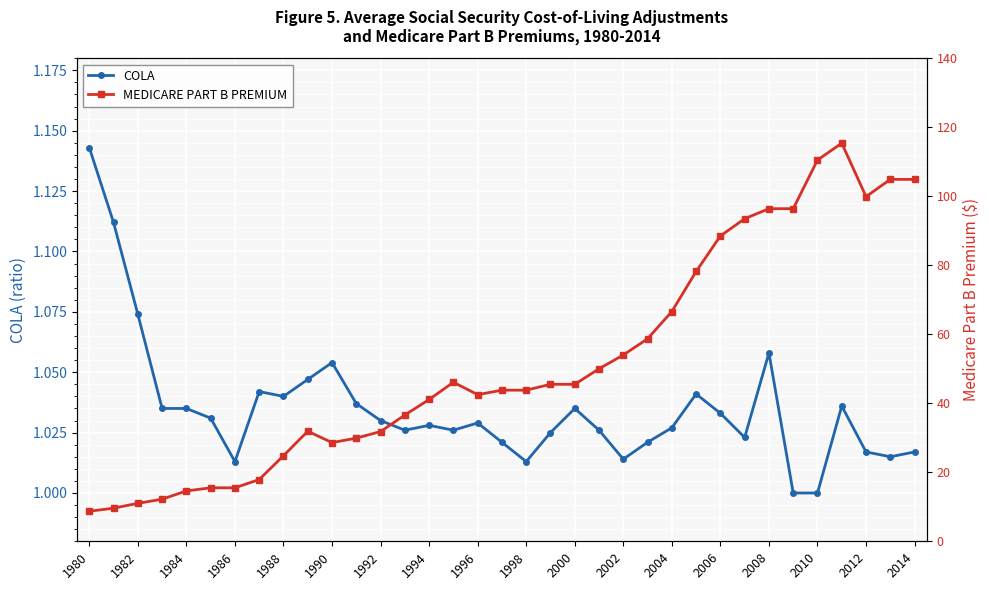

True or false: MEDICARE PART B PREMIUM and COLA intersect in this chart.

False